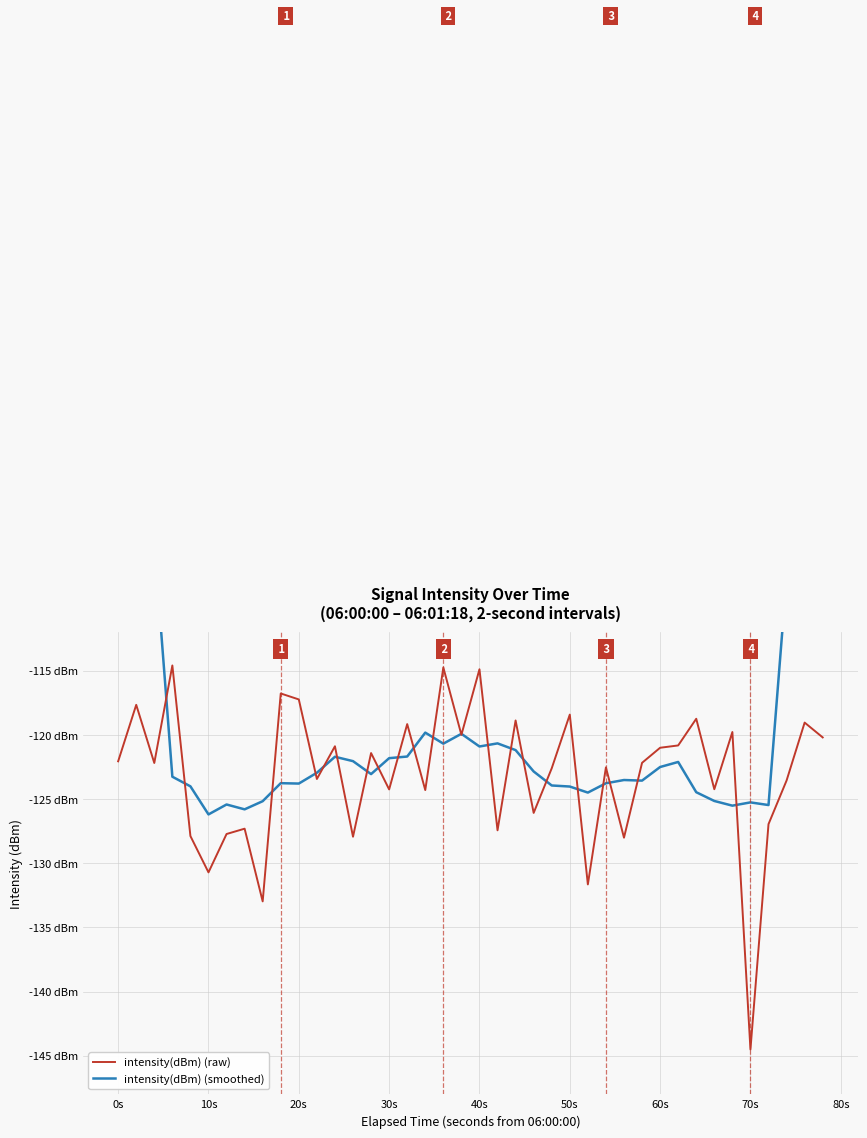

Reading left to right, what are all the values shown in this chart?

intensity(dBm) (raw): -122.1	-117.7	-122.2	-114.6	-127.9	-130.7	-127.7	-127.3	-133.0	-116.8	-117.2	-123.4	-120.9	-127.9	-121.4	-124.2	-119.2	-124.3	-114.7	-120.0	-114.9	-127.4	-118.9	-126.1	-122.6	-118.4	-131.6	-122.5	-128.0	-122.2	-121.0	-120.8	-118.7	-124.2	-119.8	-144.5	-126.9	-123.5	-119.0	-120.2
intensity(dBm) (smoothed): -68.1	-86.3	-105.0	-123.3	-124.0	-126.2	-125.4	-125.8	-125.2	-123.8	-123.8	-122.9	-121.7	-122.0	-123.0	-121.8	-121.7	-119.8	-120.7	-119.9	-120.9	-120.7	-121.2	-122.8	-123.9	-124.0	-124.5	-123.8	-123.5	-123.6	-122.5	-122.1	-124.5	-125.1	-125.5	-125.3	-125.5	-107.7	-90.6	-70.0